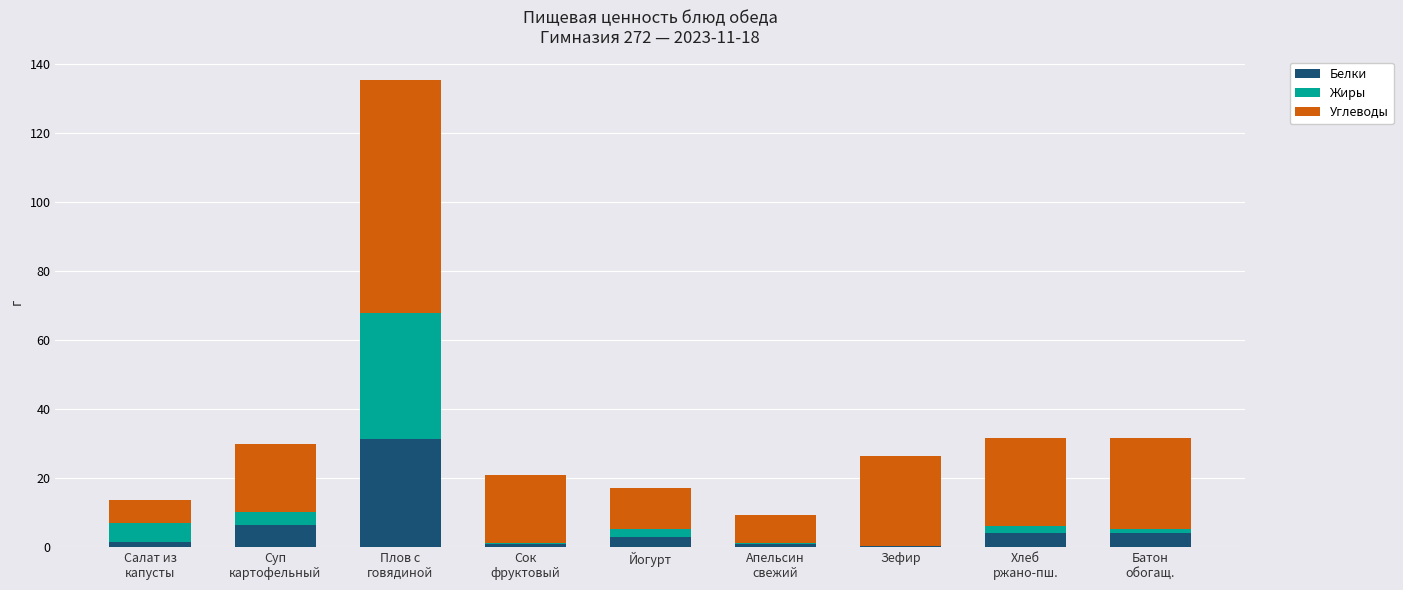

What is the maximum value for Белки?

31.3